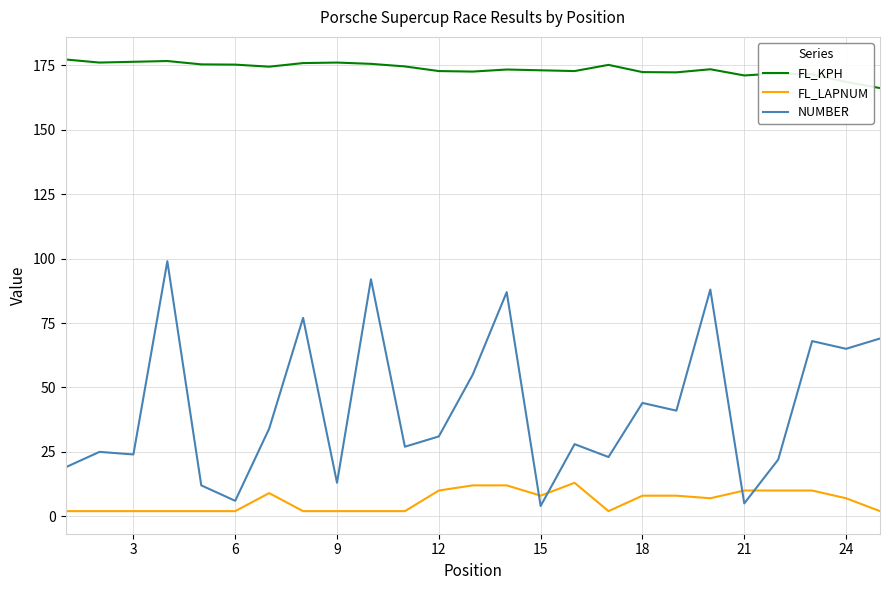

In NUMBER, how many points are higher than both neighbors (excluding endpoints)?

9